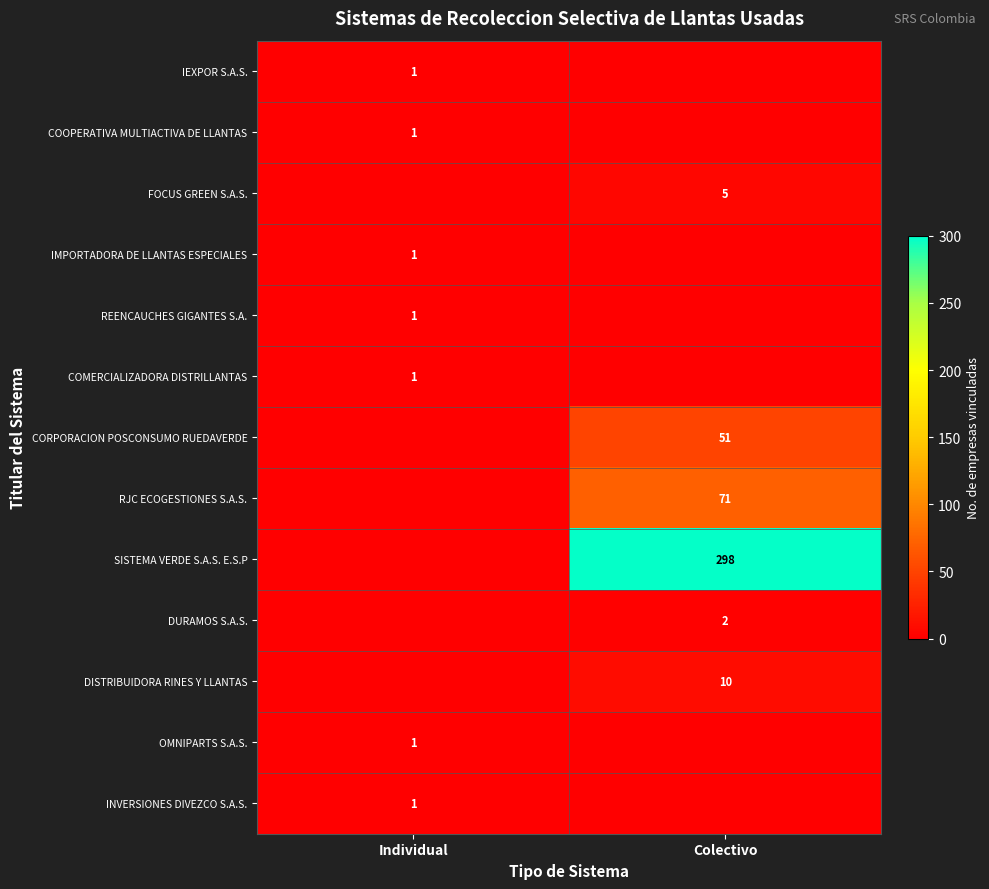

True or false: DISTRIBUIDORA RINES Y LLANTAS has a value of 10 at Colectivo.

True